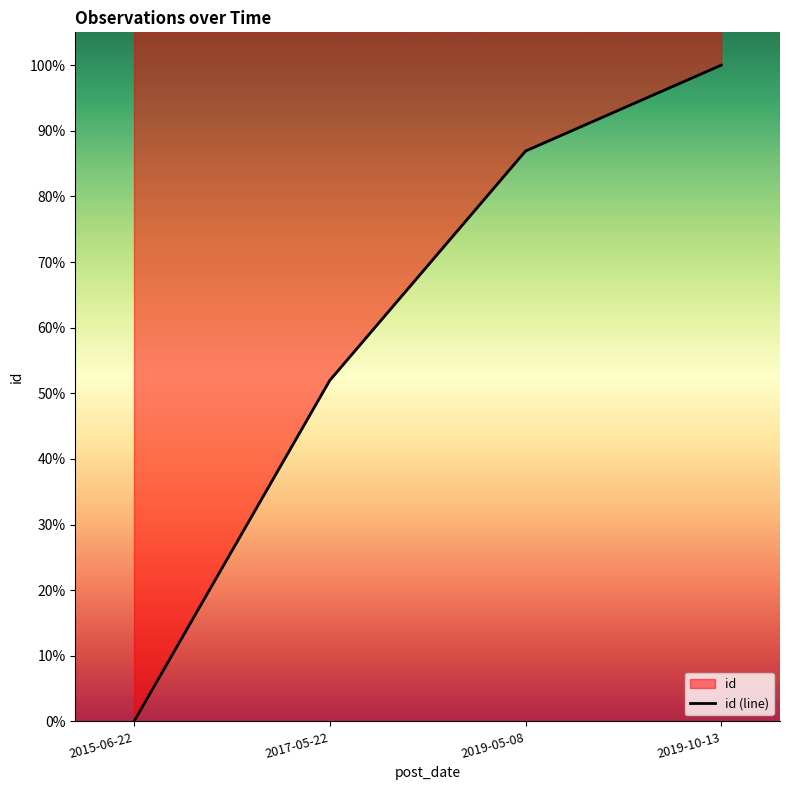

List the labels in order of value, largest first.

2019-10-13, 2019-05-08, 2017-05-22, 2015-06-22